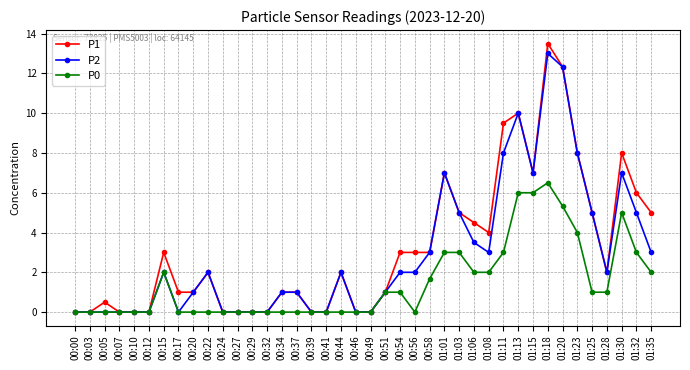

Which series has the widest spread of values?

P1